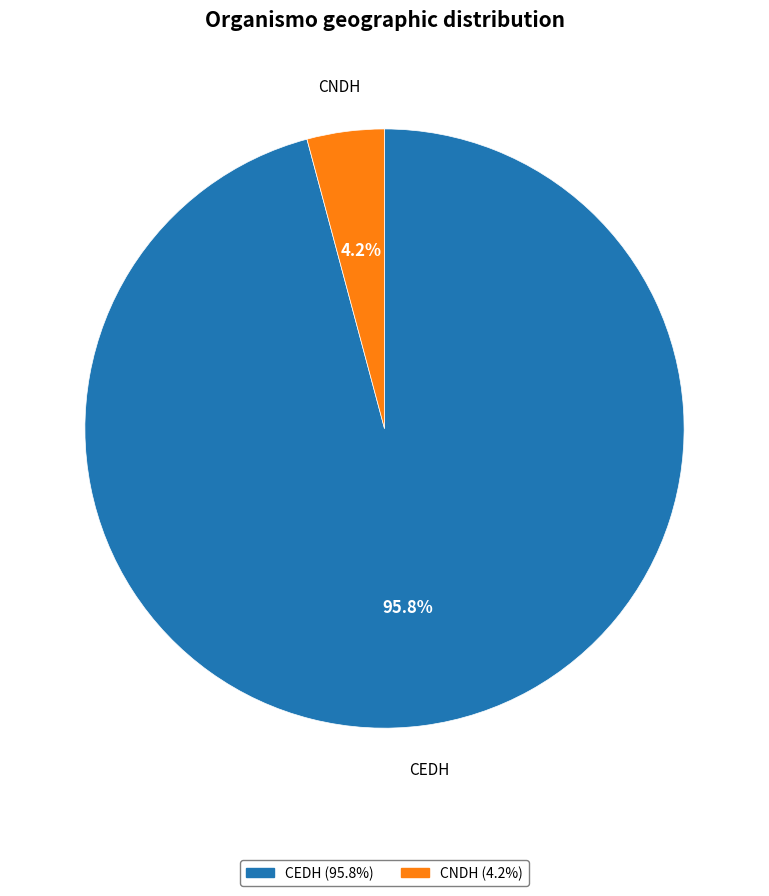

How many segments does this pie chart have?

2